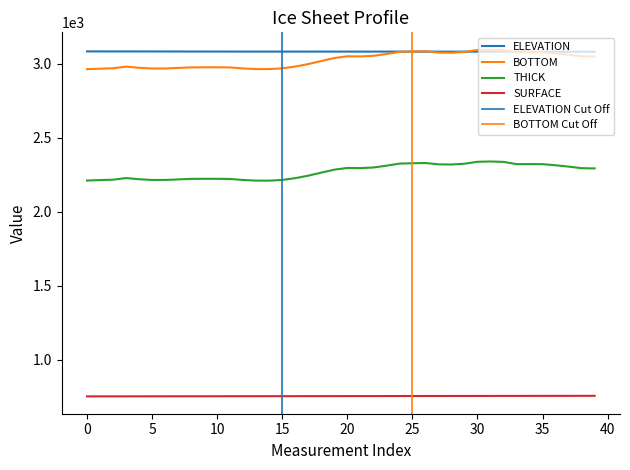

Between 40 and 15, which is larger?

40